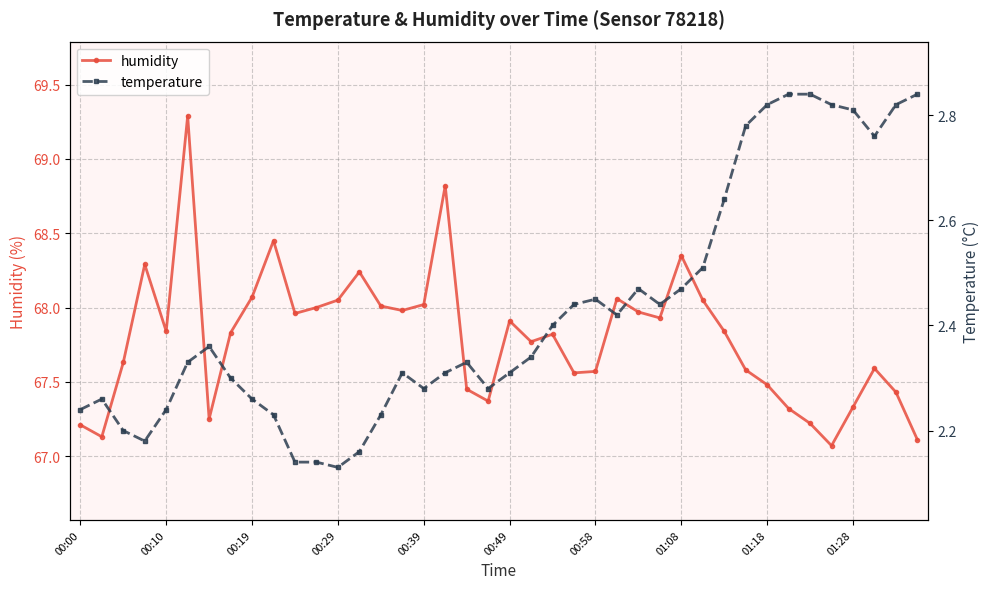

What position from the right is 26?

14